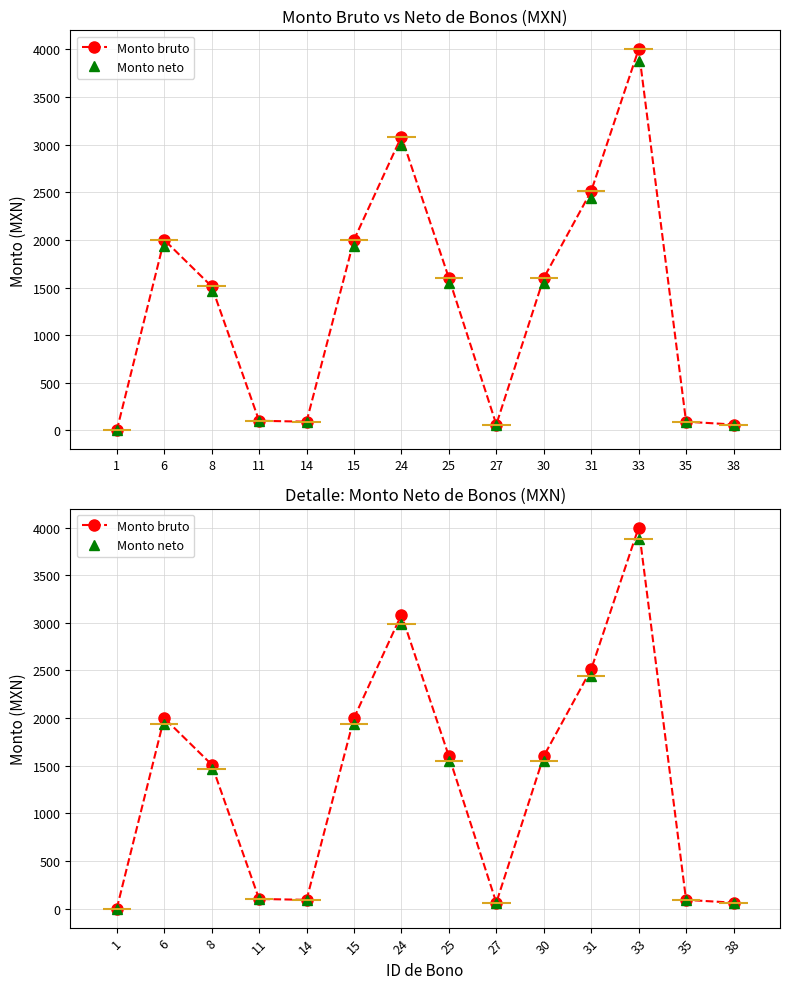

Rank the series by their maximum value, from lowest to highest.

Monto neto, Monto bruto